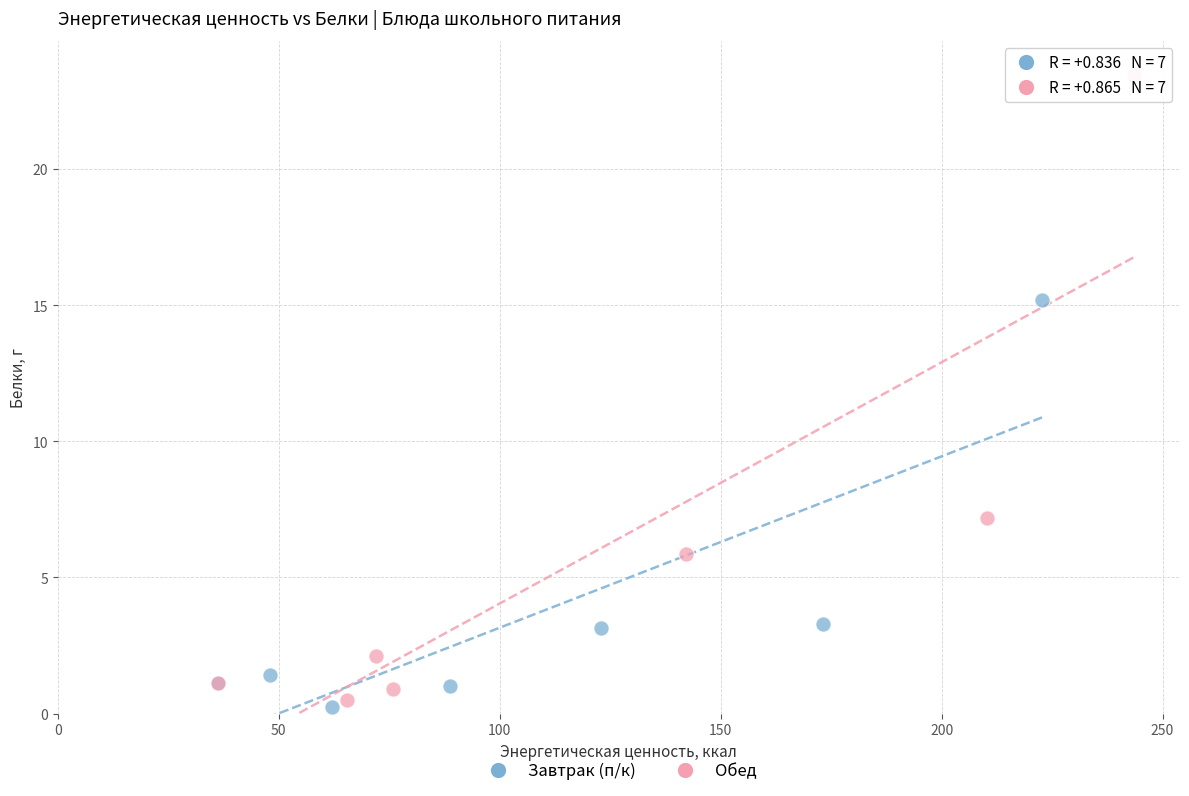

What are all the series names shown in the legend?

Завтрак (п/к), Обед